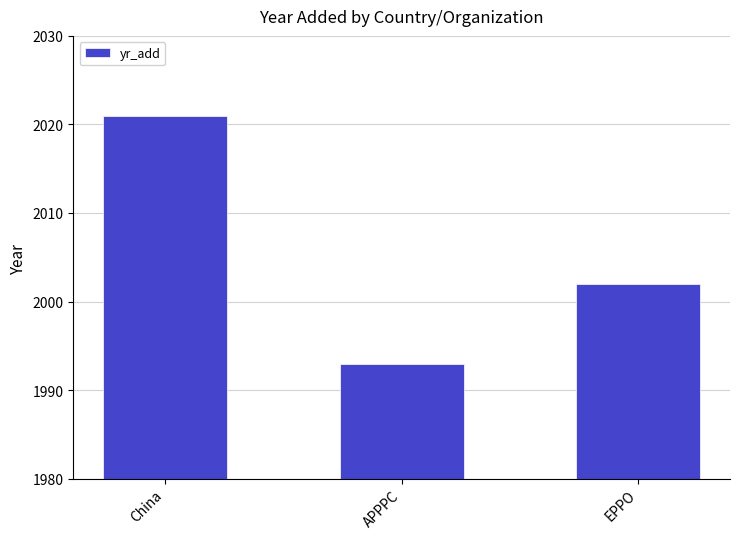

What is the sum of all values?

6016